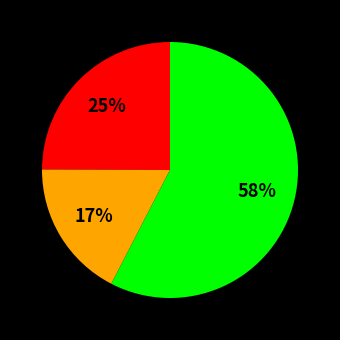

Is there any slice that represents more than half of the pie?

Yes